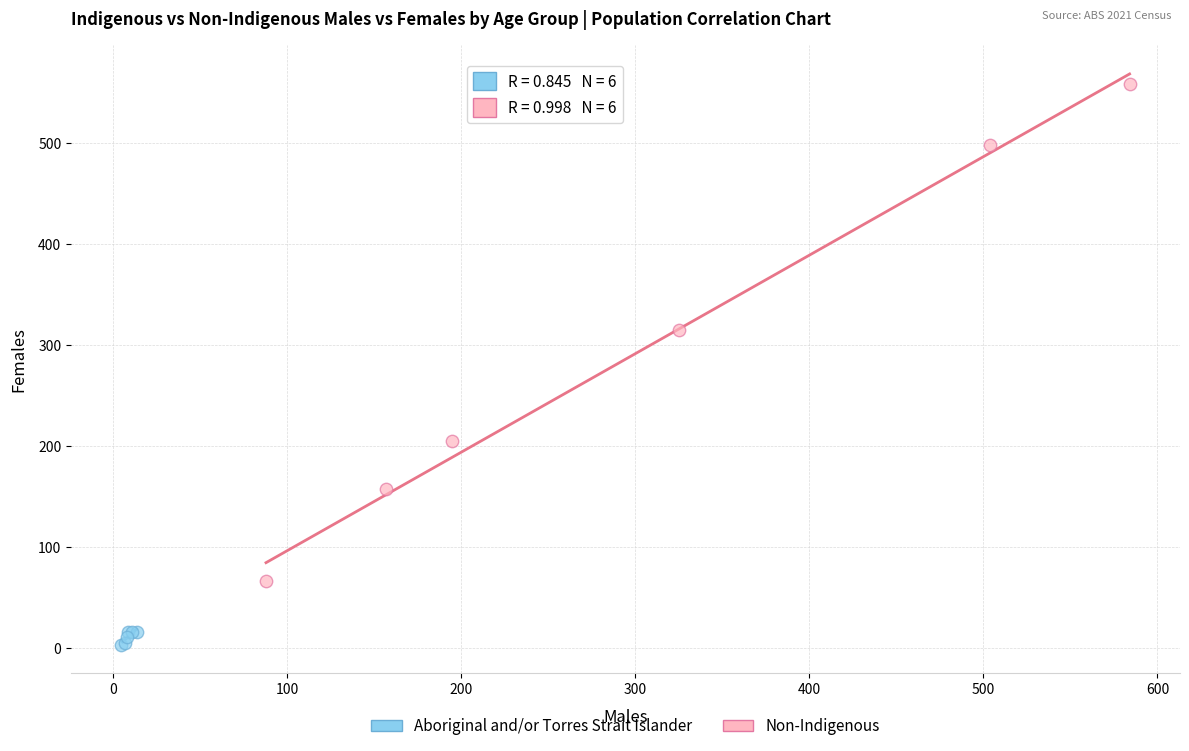

What are all the series names shown in the legend?

Aboriginal and/or Torres Strait Islander, Non-Indigenous